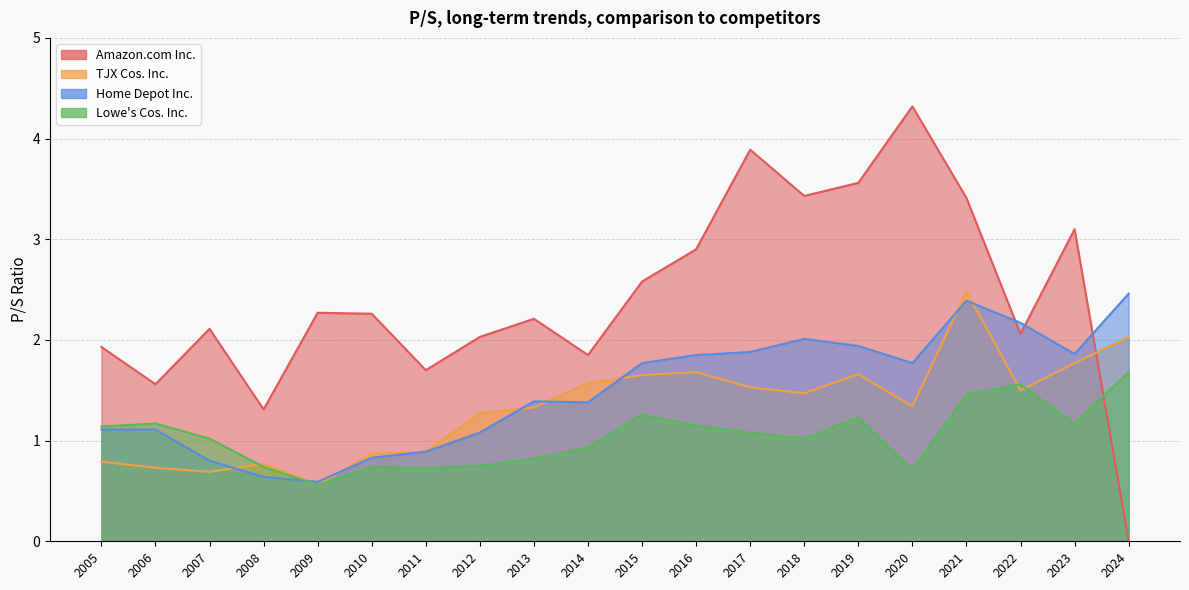

Which category has the lowest value in the Home Depot Inc. series?

2009